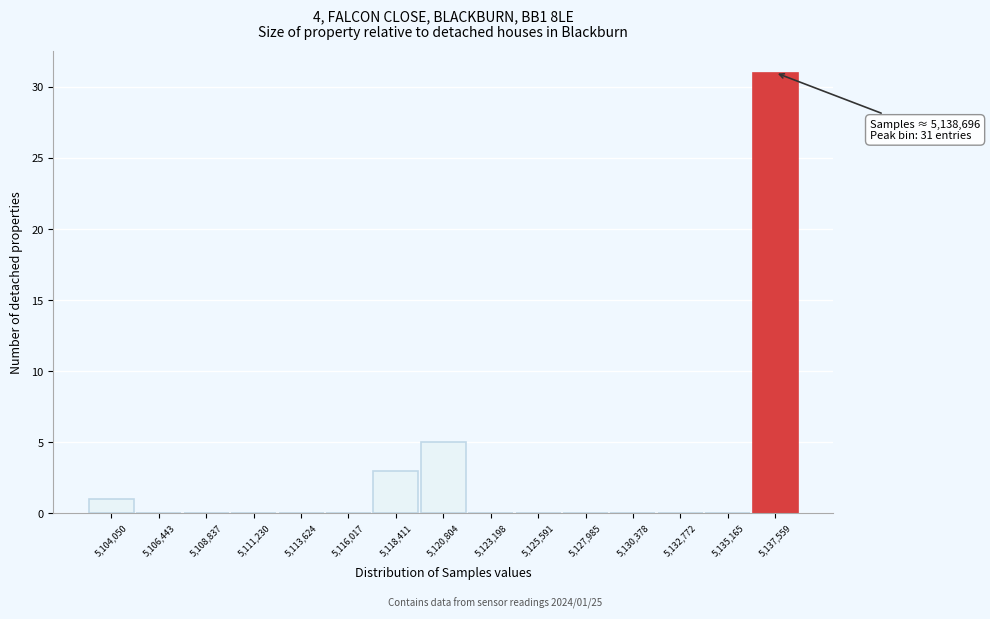

Reading right to left, transcribe all the data shown in this chart.

5,137,559=31	5,135,165=0	5,132,772=0	5,130,378=0	5,127,985=0	5,125,591=0	5,123,198=0	5,120,804=5	5,118,411=3	5,116,017=0	5,113,624=0	5,111,230=0	5,108,837=0	5,106,443=0	5,104,050=1